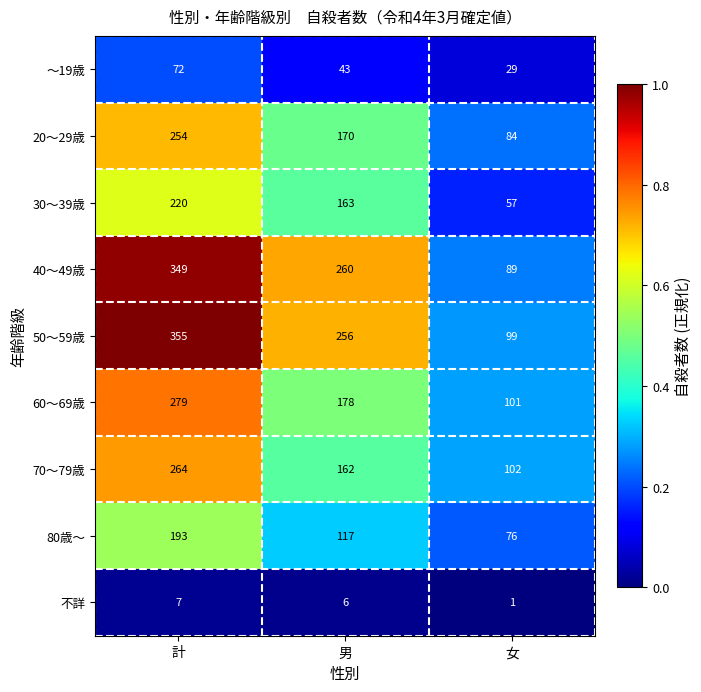

At which category is the sum across all series the highest?

計